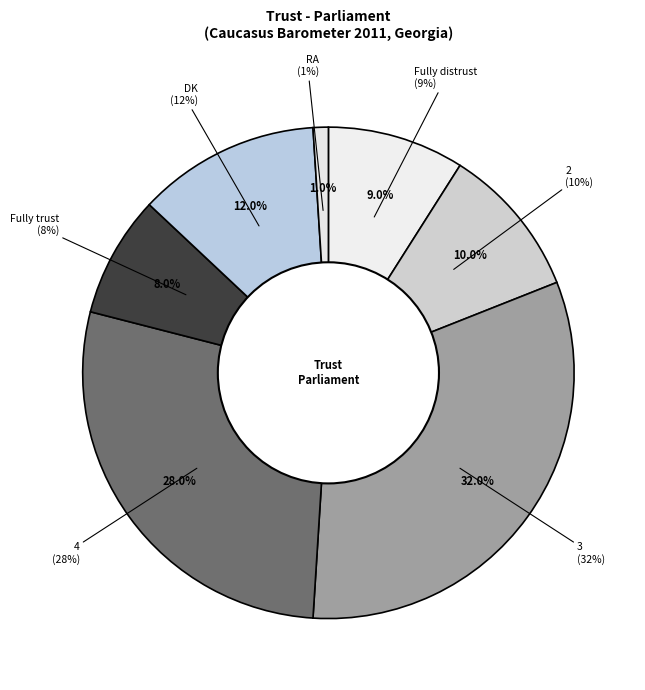

How many segments does this pie chart have?

7